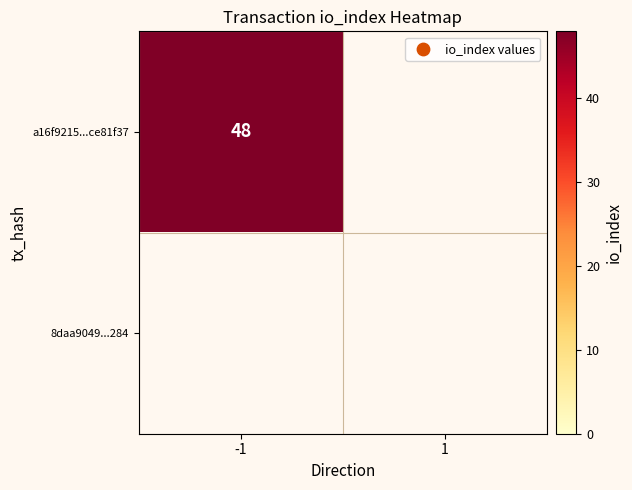

Which label corresponds to the smallest value in the chart?

1